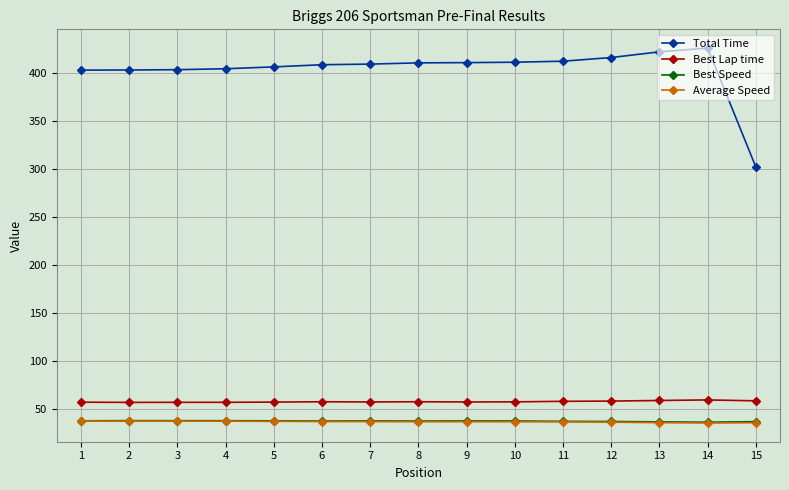

Which series has the widest spread of values?

Total Time